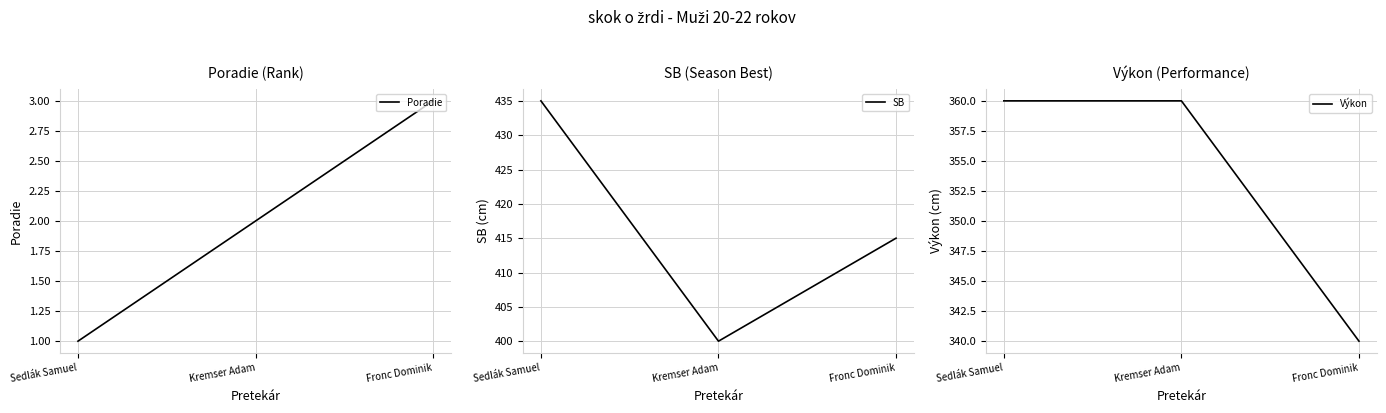

The value of Poradie at Sedlák Samuel is 2. True or false?

False